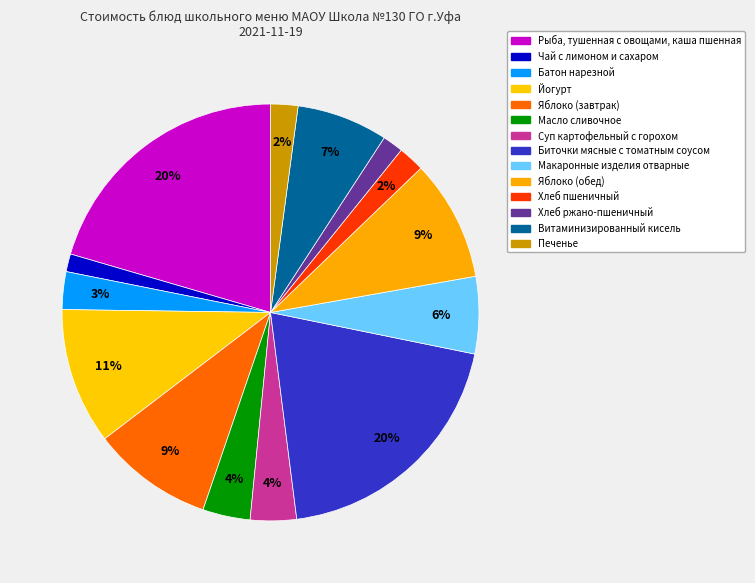

What portion of the pie excludes Хлеб пшеничный?

98.0%